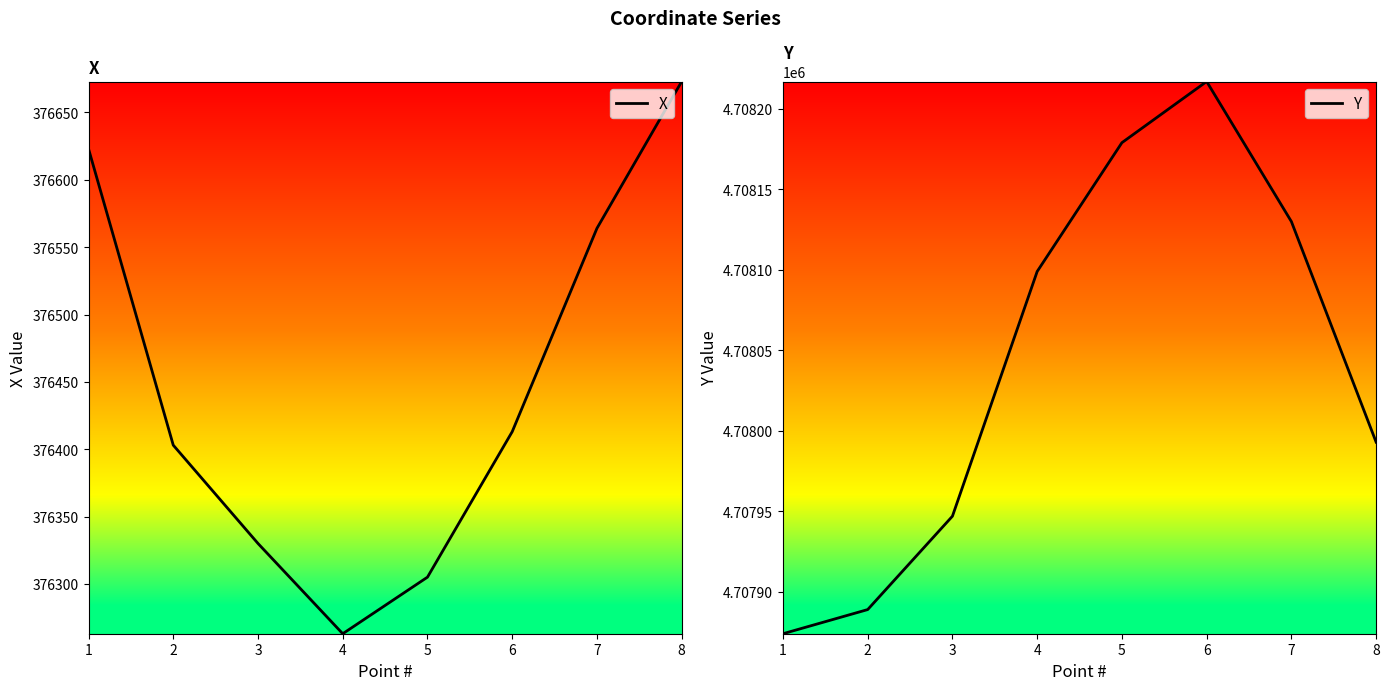

Which category has the lowest value in the X series?

4